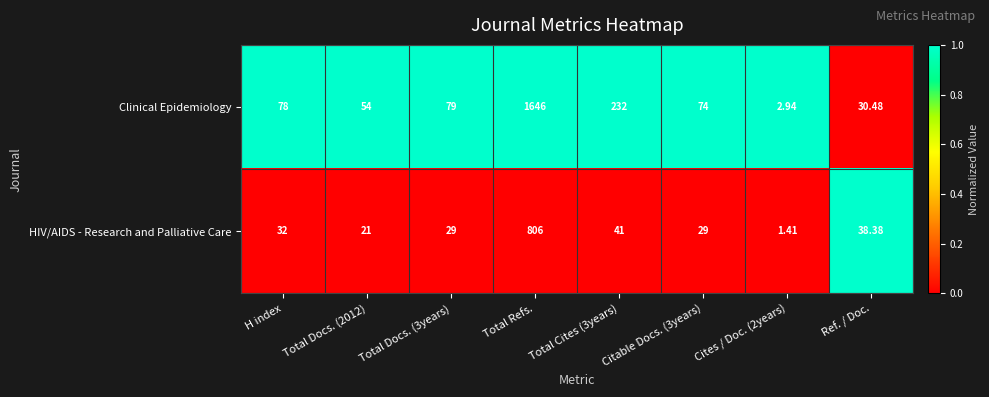

Rank the series by their average value, from highest to lowest.

Clinical Epidemiology, HIV/AIDS - Research and Palliative Care